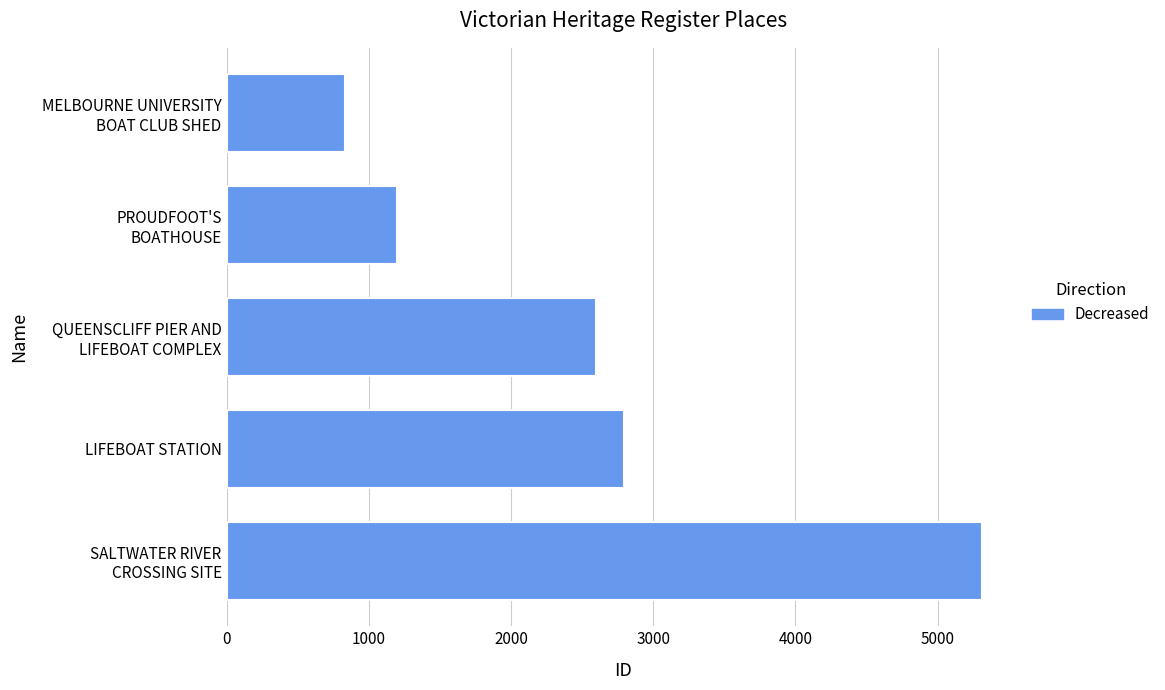

List the labels in order of value, largest first.

SALTWATER RIVER
CROSSING SITE, LIFEBOAT STATION, QUEENSCLIFF PIER AND
LIFEBOAT COMPLEX, PROUDFOOT'S
BOATHOUSE, MELBOURNE UNIVERSITY
BOAT CLUB SHED